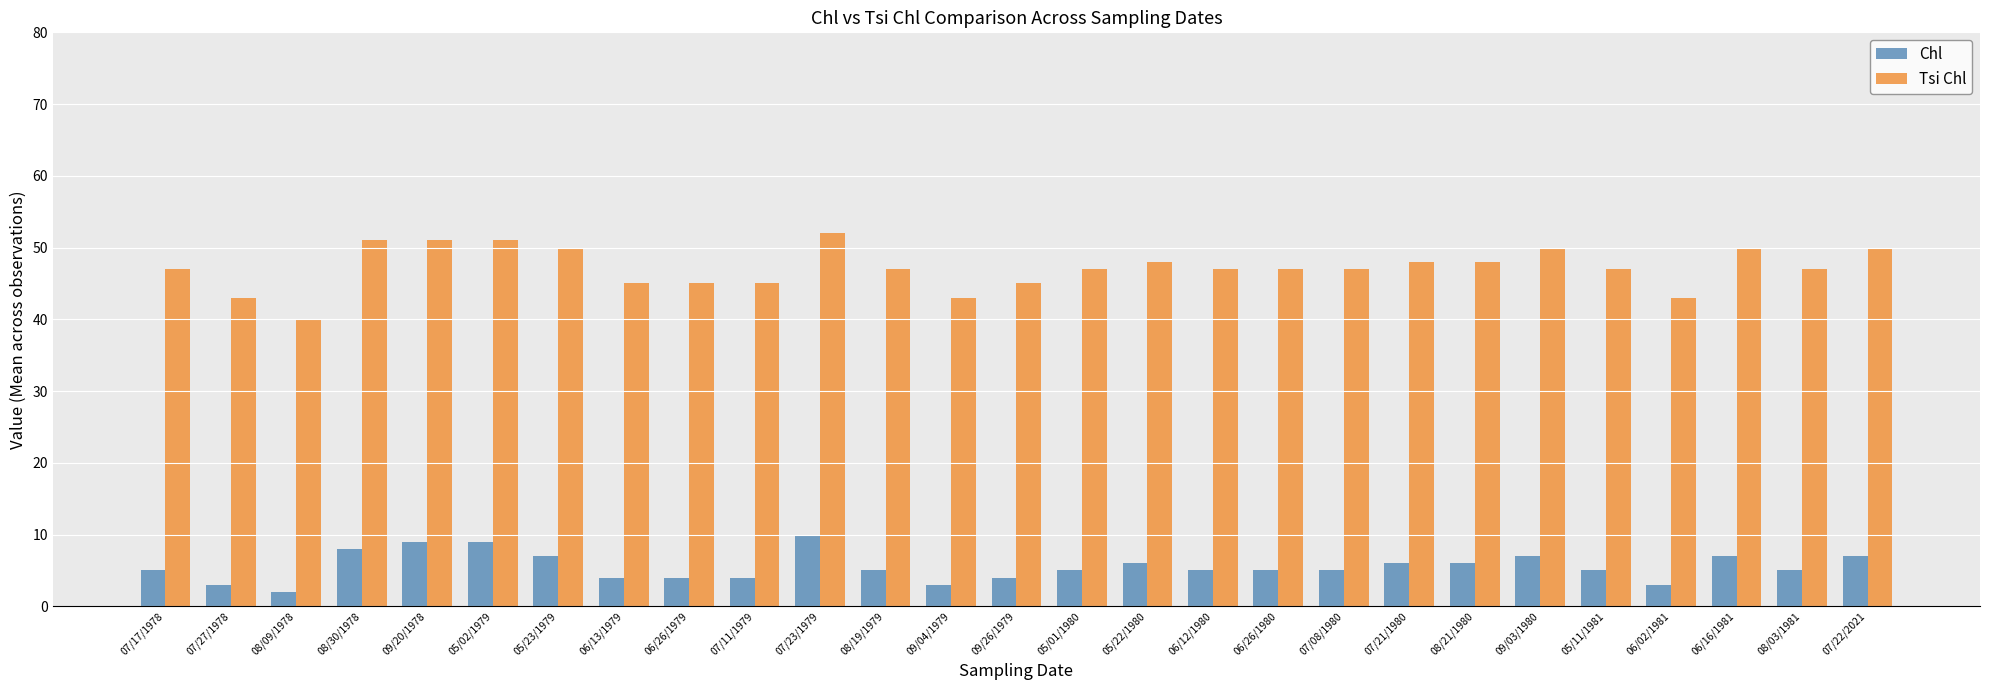

Which label corresponds to the smallest value in the chart?

08/09/1978